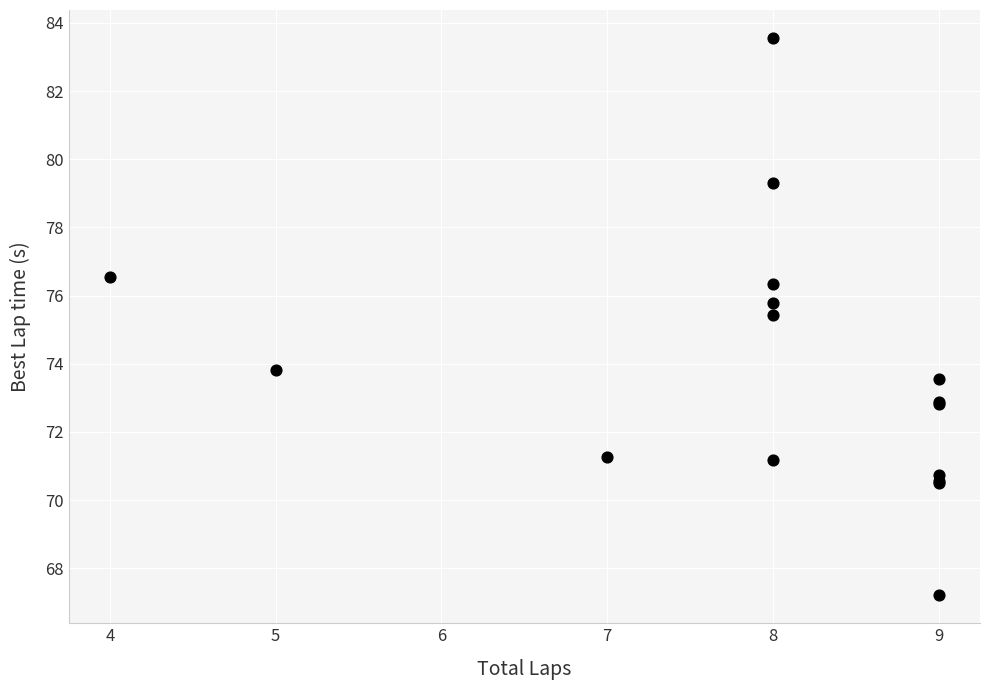

What Y value in the scatter plot is closest to 75?

75.4